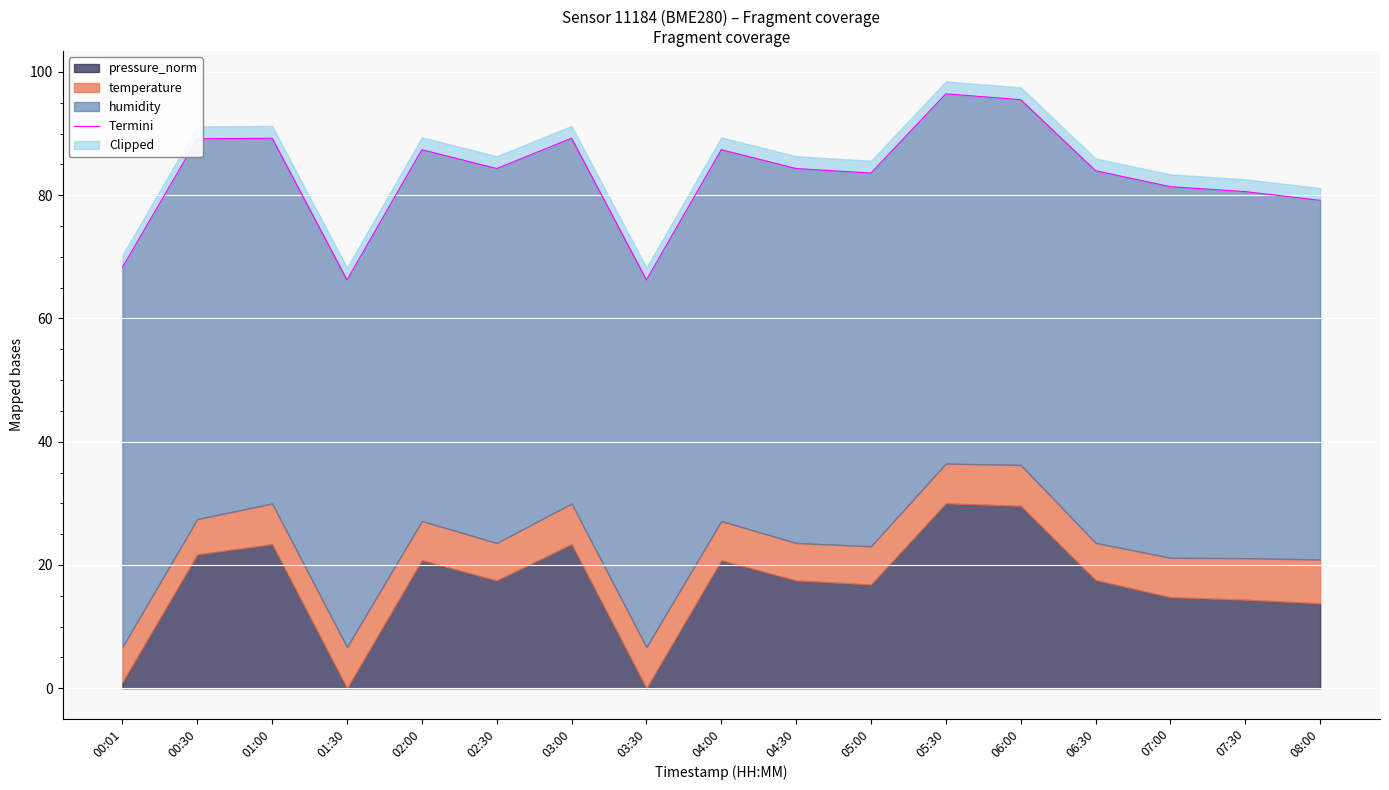

What is the difference between the maximum and minimum values?

30.2